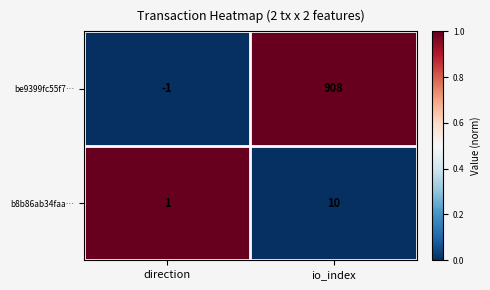

At which label is b8b86ab34faa… closest to 5?

direction